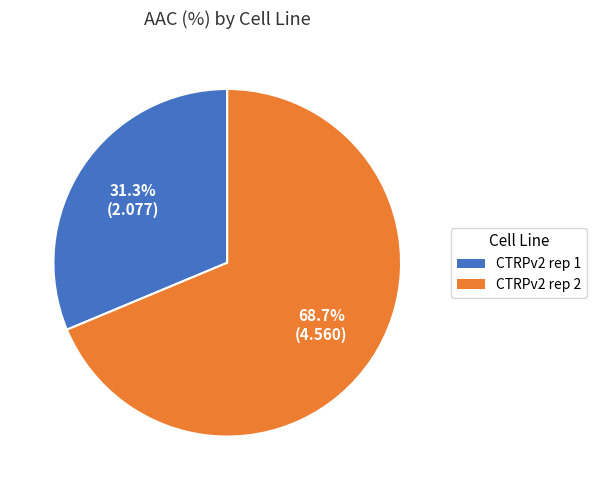

Does any single category account for the majority?

Yes